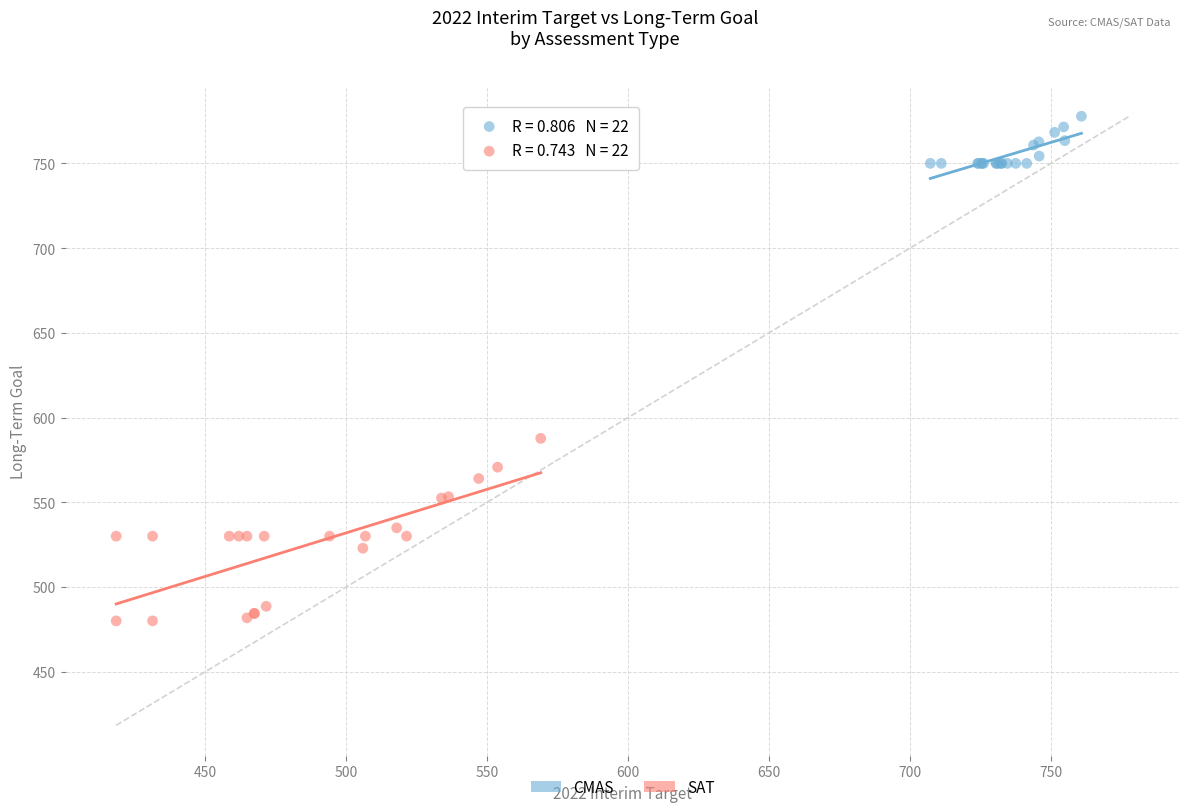

Which series has the widest spread of Y values?

SAT